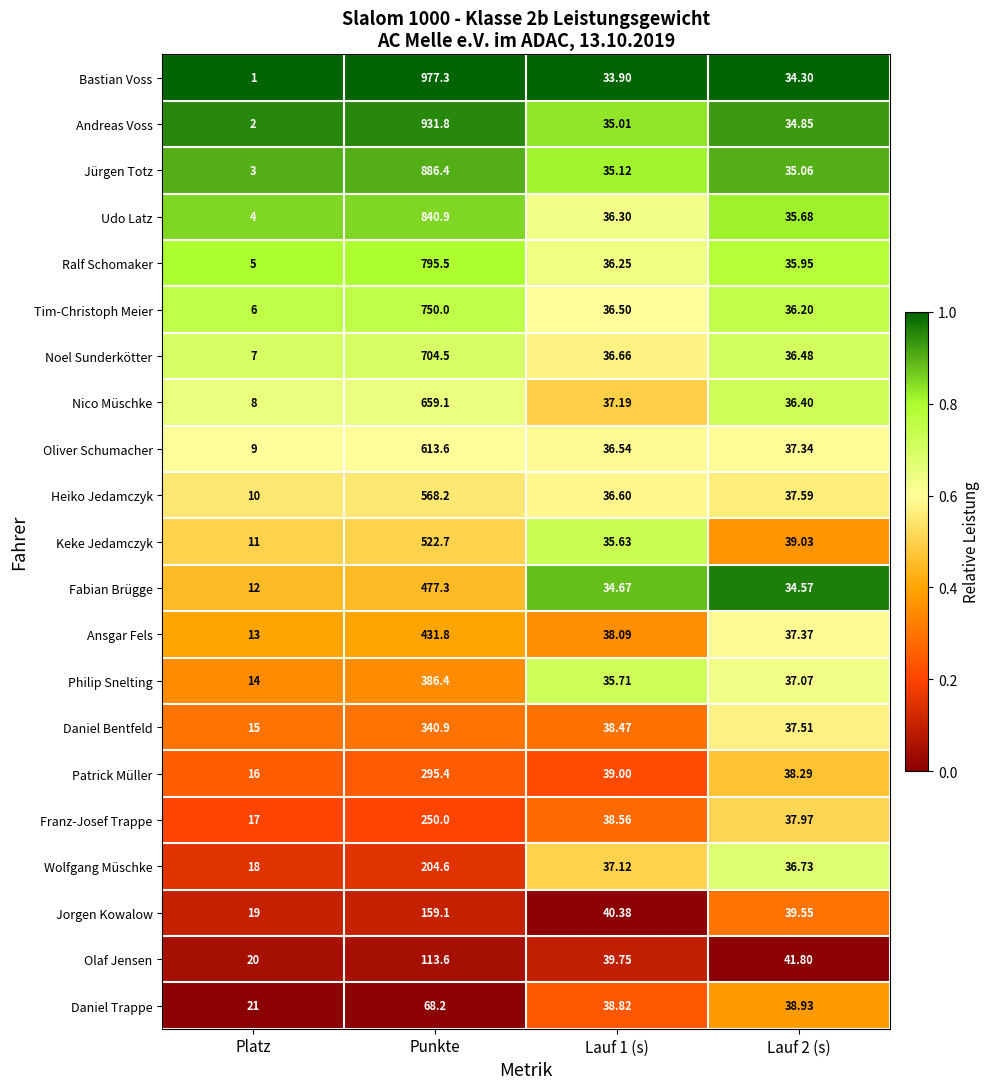

At which category is the sum across all series the highest?

Punkte